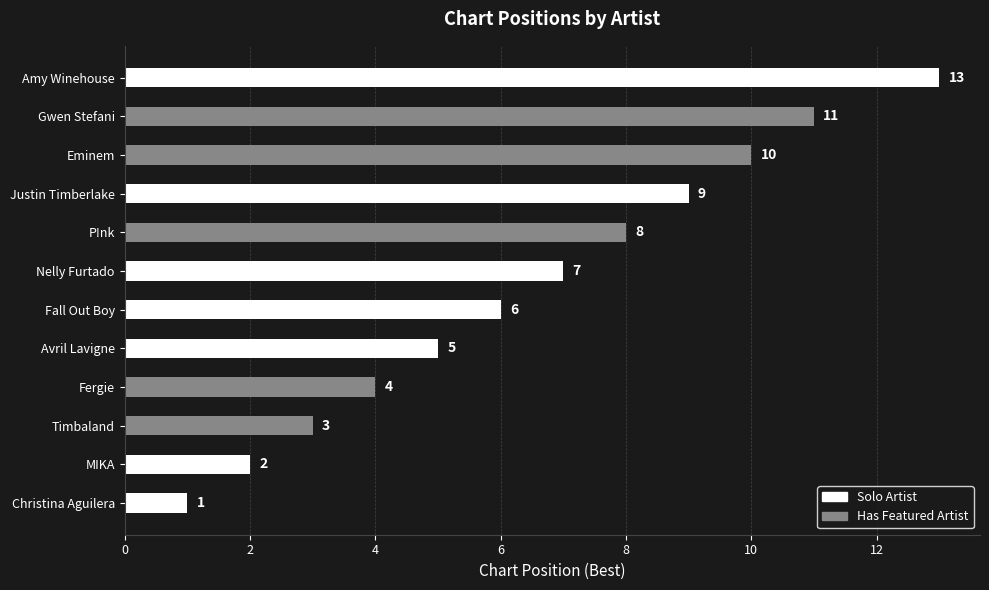

Reading bottom to top, list all the values displayed in this chart.

1	2	3	4	5	6	7	8	9	10	11	13